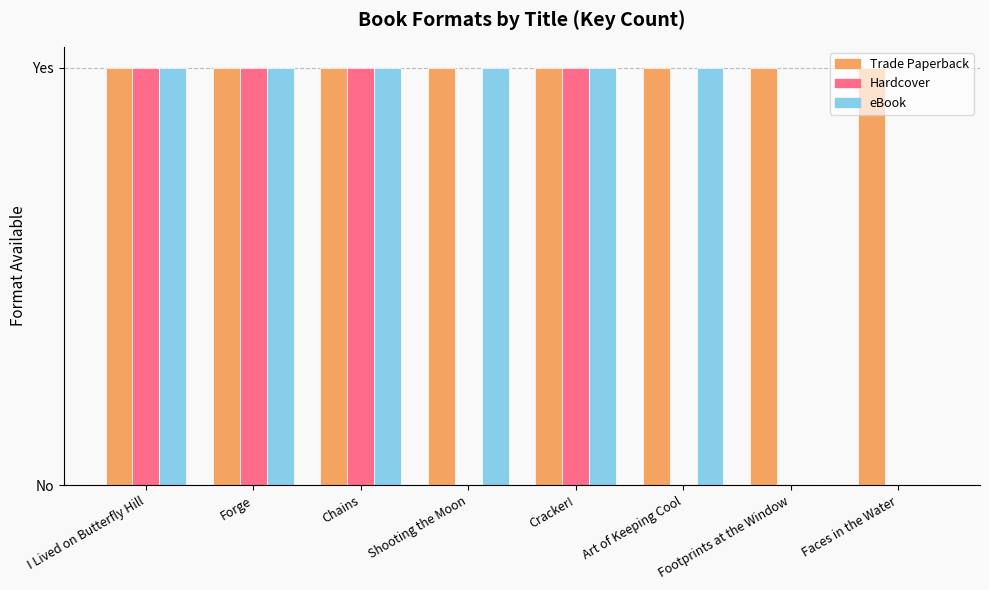

What are all the series names shown in the legend?

Trade Paperback, Hardcover, eBook